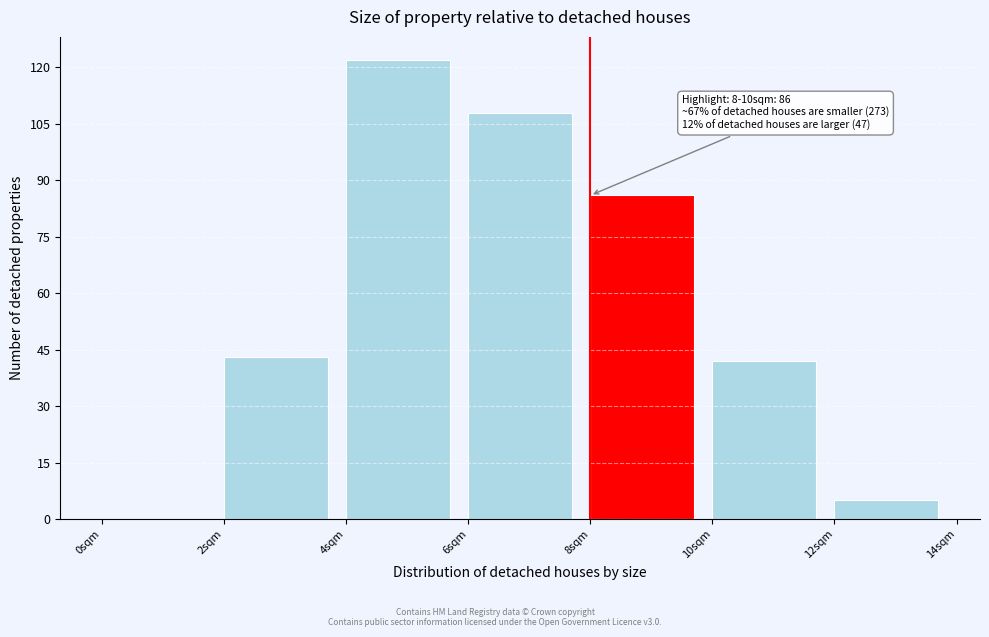

Which range on the x-axis has the tallest bar?

4 to 6